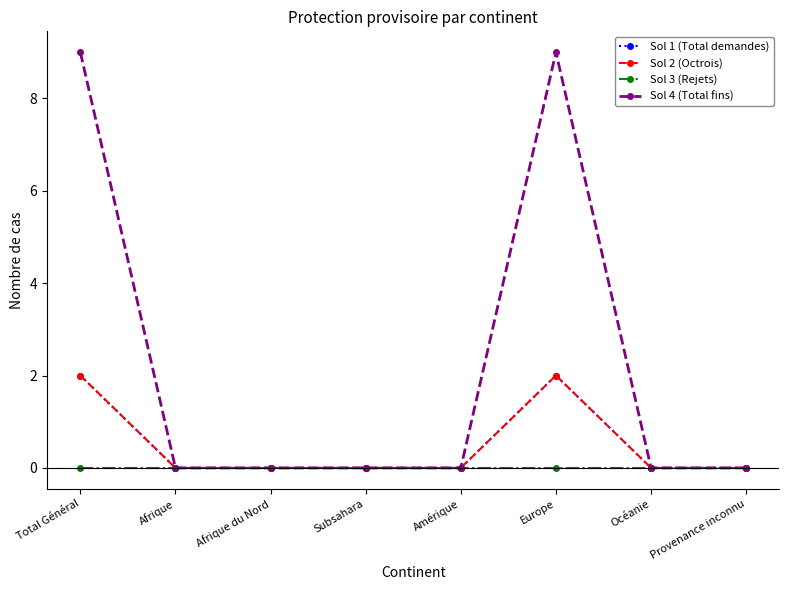

Rank the categories by Sol 3 (Rejets) value from highest to lowest.

Total Général, Afrique, Afrique du Nord, Subsahara, Amérique, Europe, Océanie, Provenance inconnu